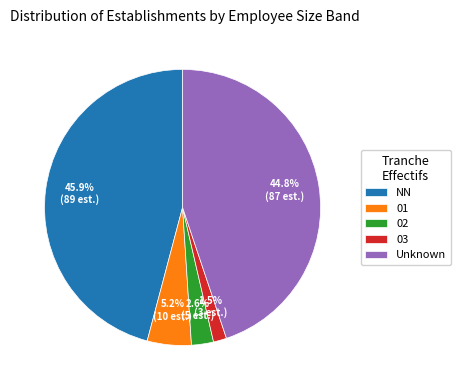

To the nearest percent, what is the average slice percentage?

20%